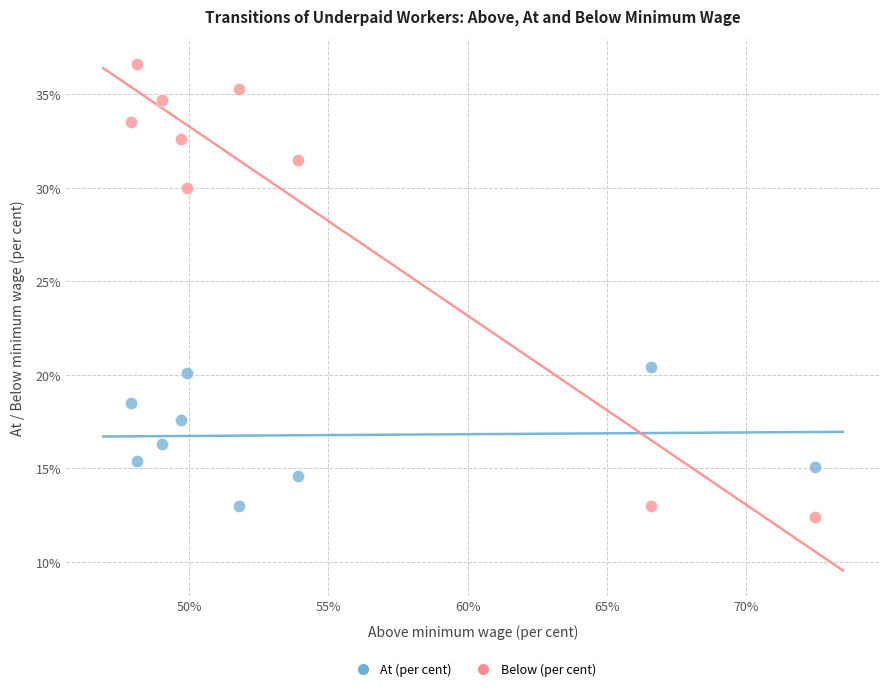

Which series reaches the maximum Y coordinate?

Below (per cent)